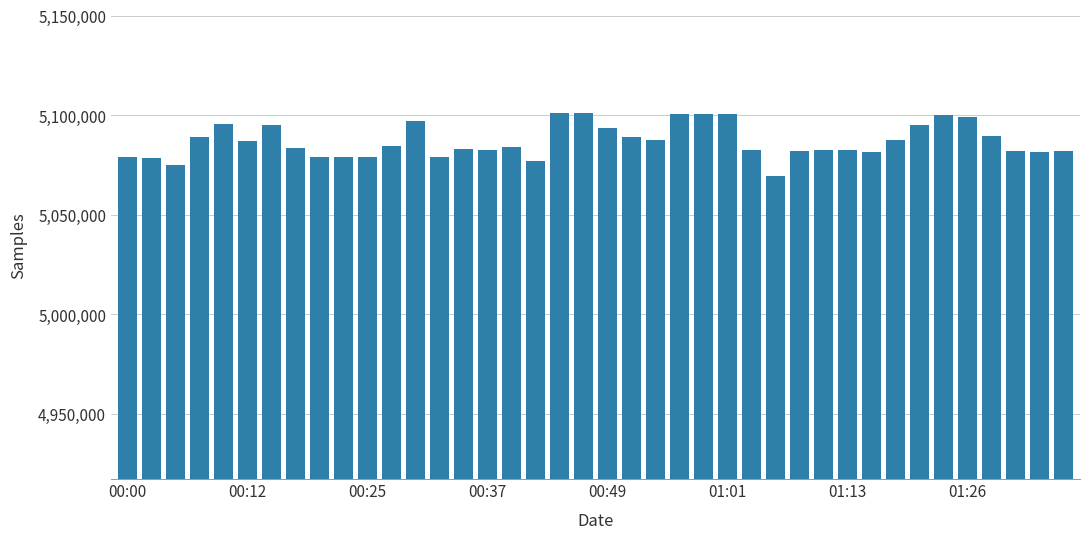

What is the value of the 3rd bar from the left?

5075158